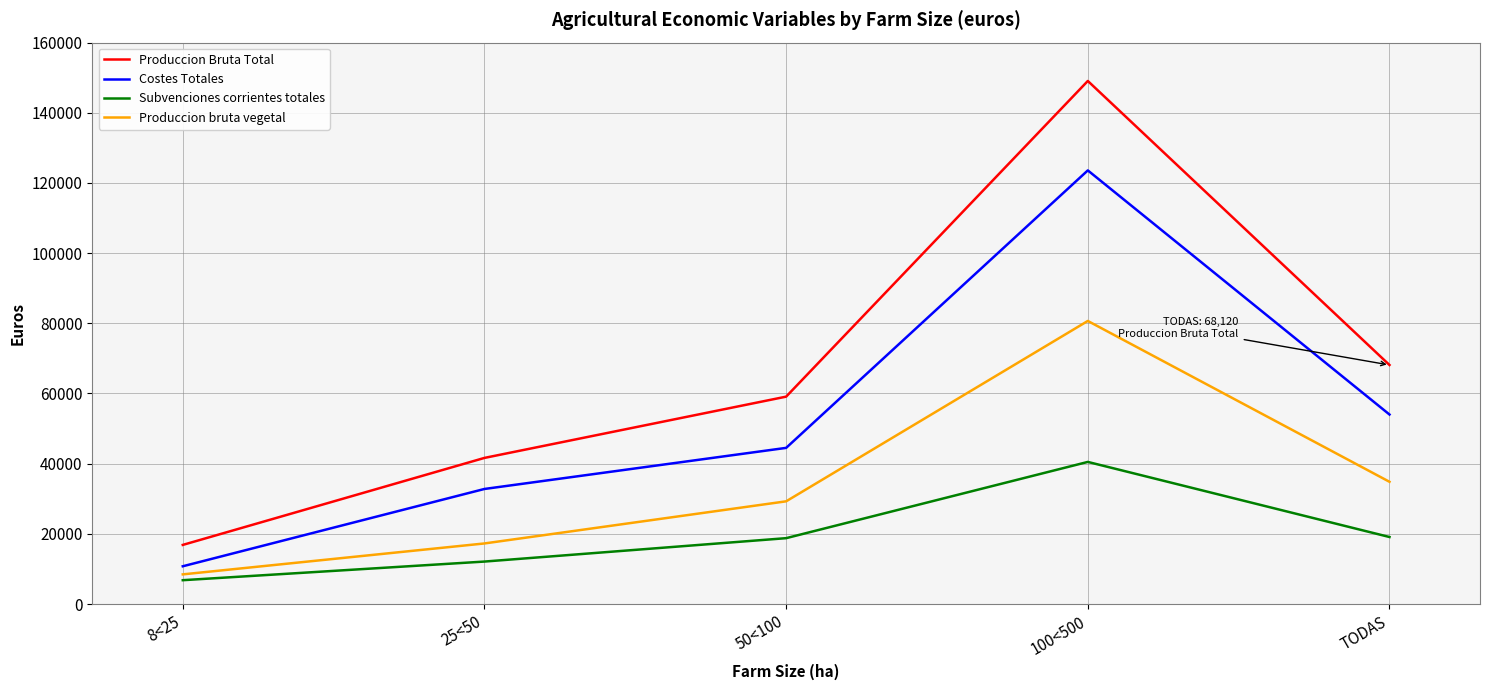

What is the maximum value shown in the chart?

149070